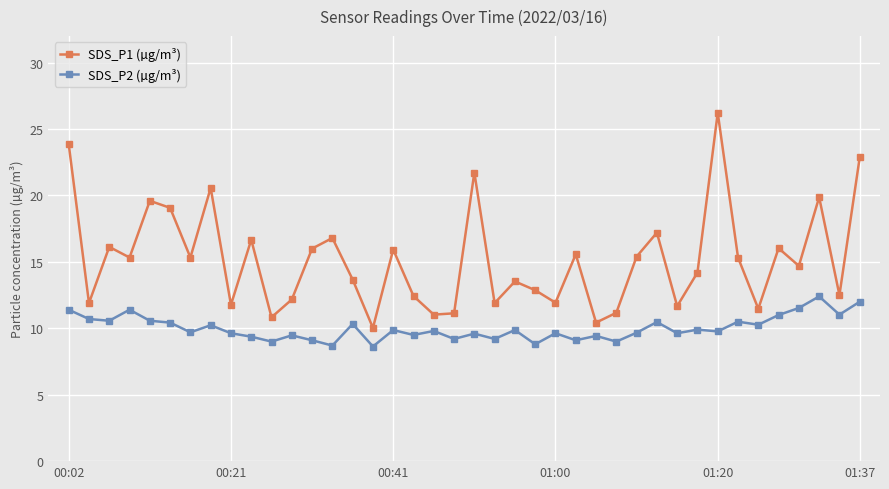

True or false: SDS_P2 (µg/m³) and SDS_P1 (µg/m³) cross at least once.

False